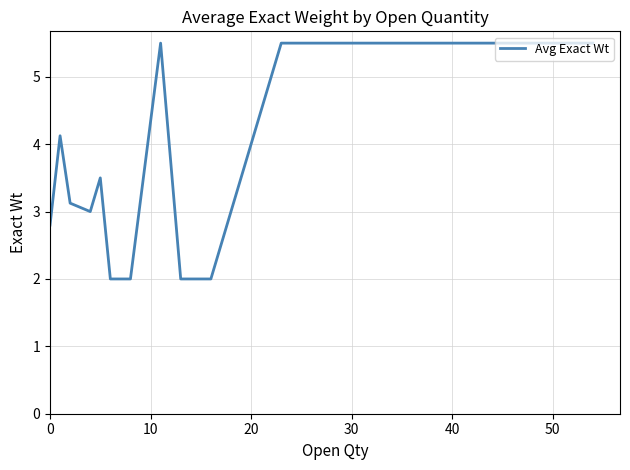

What is the minimum value shown in the chart?

2.0